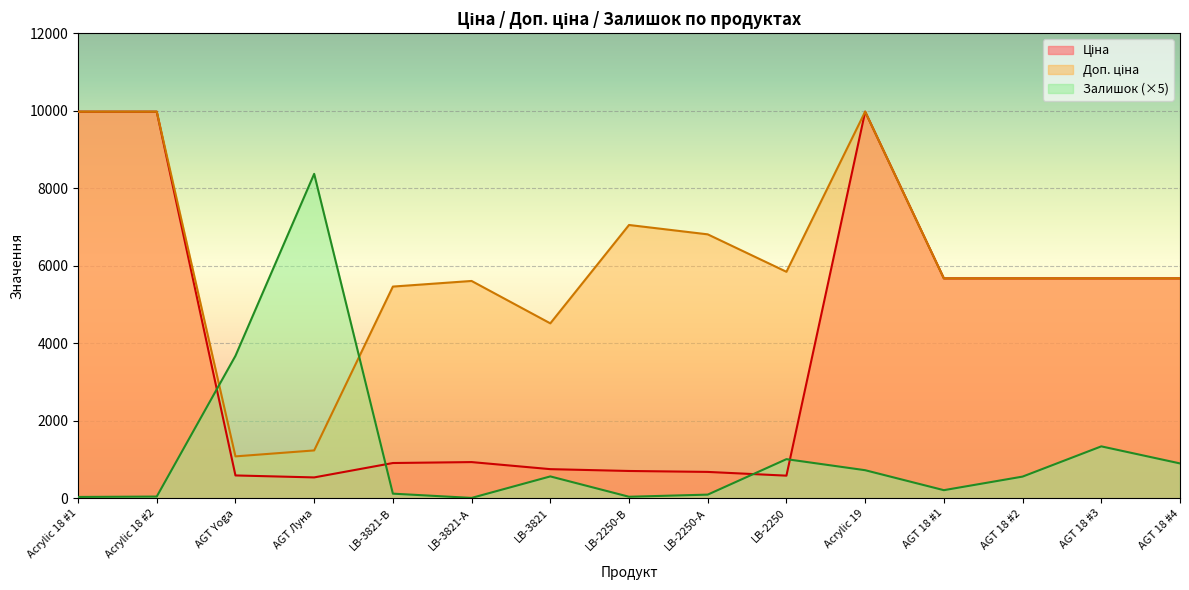

How many distinct data groups are displayed?

3